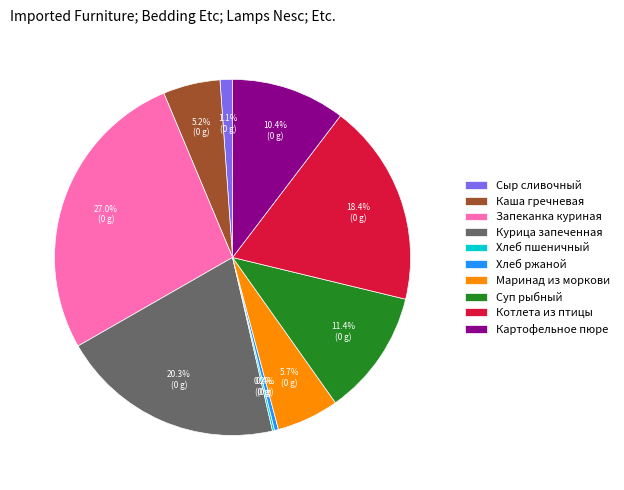

Which slice is the largest?

Запеканка куриная